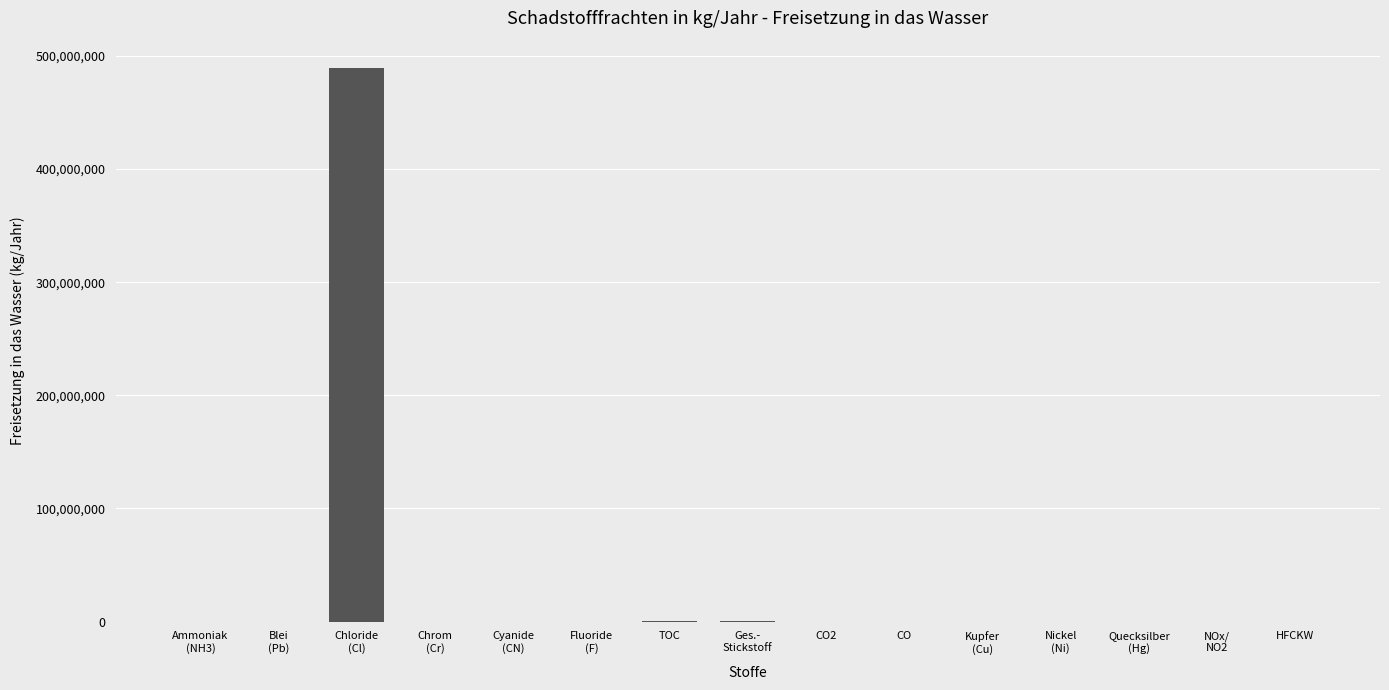

How many distinct data groups are displayed?

1